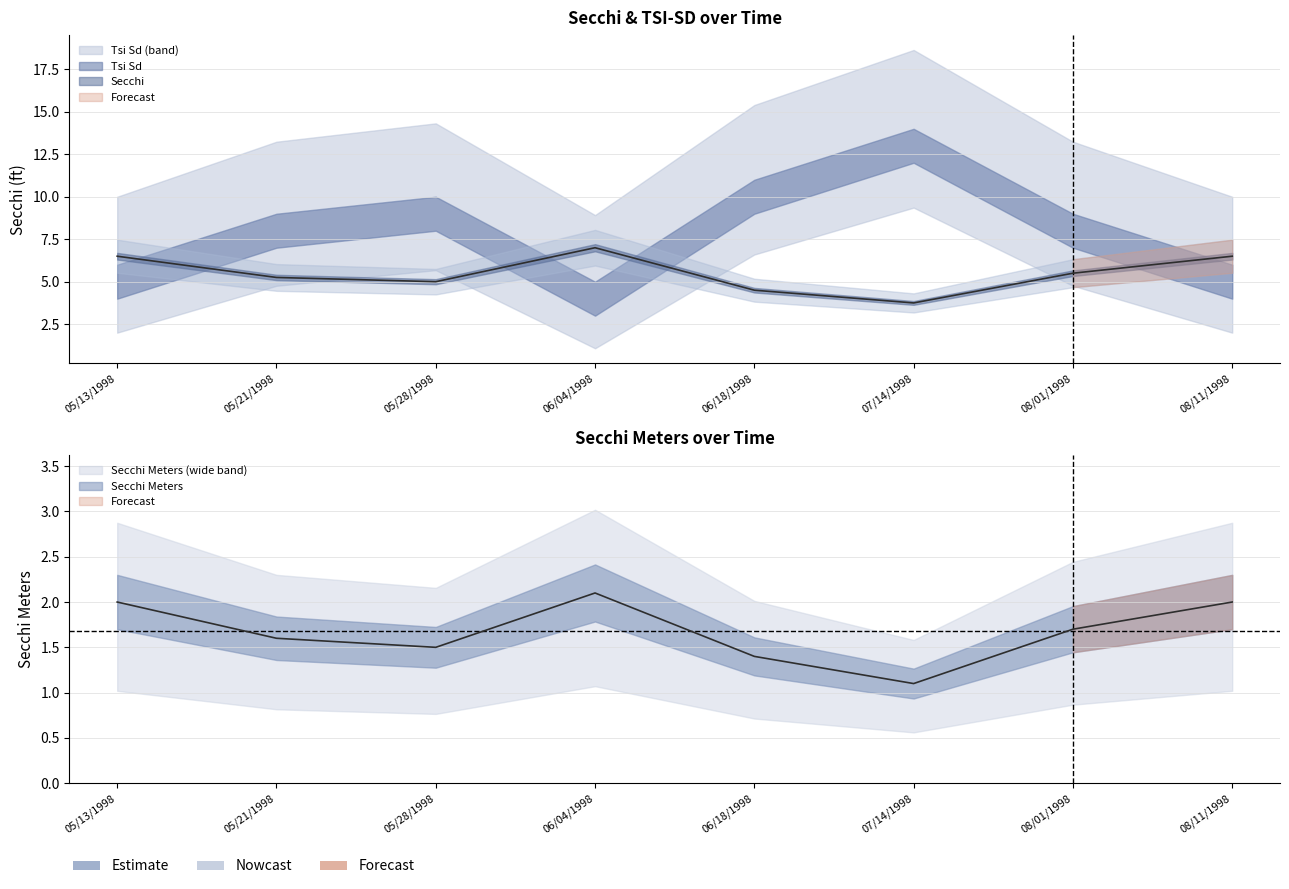

Rank the series by their average value, from highest to lowest.

Secchi, Secchi Meters